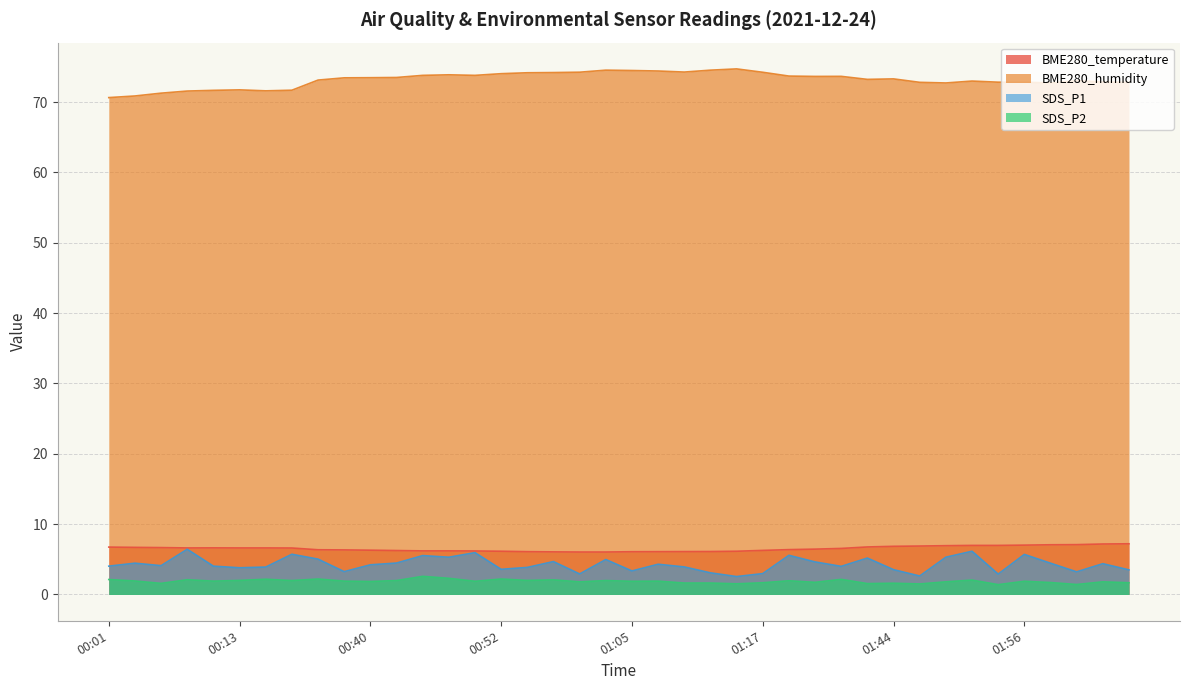

Reading left to right, transcribe all the data shown in this chart.

BME280_temperature: 6.7	6.7	6.7	6.6	6.6	6.6	6.6	6.6	6.4	6.3	6.3	6.2	6.2	6.2	6.2	6.2	6.1	6.1	6.0	6.0	6.1	6.1	6.1	6.1	6.2	6.3	6.4	6.5	6.5	6.8	6.8	6.9	6.9	7.0	7.0	7.0	7.1	7.1	7.2	7.2
BME280_humidity: 70.7	70.9	71.3	71.6	71.7	71.8	71.6	71.7	73.1	73.5	73.5	73.5	73.8	73.9	73.8	74.0	74.2	74.2	74.3	74.5	74.5	74.4	74.3	74.5	74.7	74.2	73.7	73.7	73.7	73.2	73.3	72.8	72.7	73.0	72.8	72.8	72.7	73.0	72.9	72.8
SDS_P1: 4.0	4.5	4.1	6.4	4.0	3.8	3.9	5.7	5.0	3.2	4.2	4.5	5.5	5.3	6.0	3.6	3.9	4.7	2.9	5.0	3.4	4.3	3.9	3.1	2.5	3.0	5.6	4.6	4.0	5.2	3.5	2.6	5.3	6.2	2.9	5.7	4.5	3.2	4.4	3.5
SDS_P2: 2.1	1.9	1.6	2.1	1.9	2.0	2.2	2.0	2.2	1.9	1.9	2.0	2.6	2.3	1.9	2.2	2.0	2.1	1.8	2.0	1.9	1.9	1.6	1.6	1.5	1.7	1.9	1.7	2.1	1.6	1.6	1.5	1.8	2.0	1.4	1.9	1.7	1.4	1.8	1.7